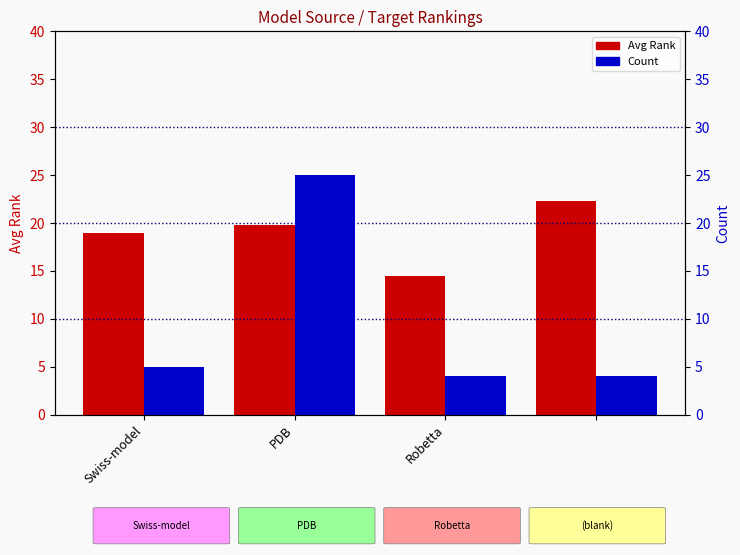

Reading right to left, what are all the values shown in this chart?

Avg Rank: 22.2	14.5	19.8	19.0
Count: 4.0	4.0	25.0	5.0